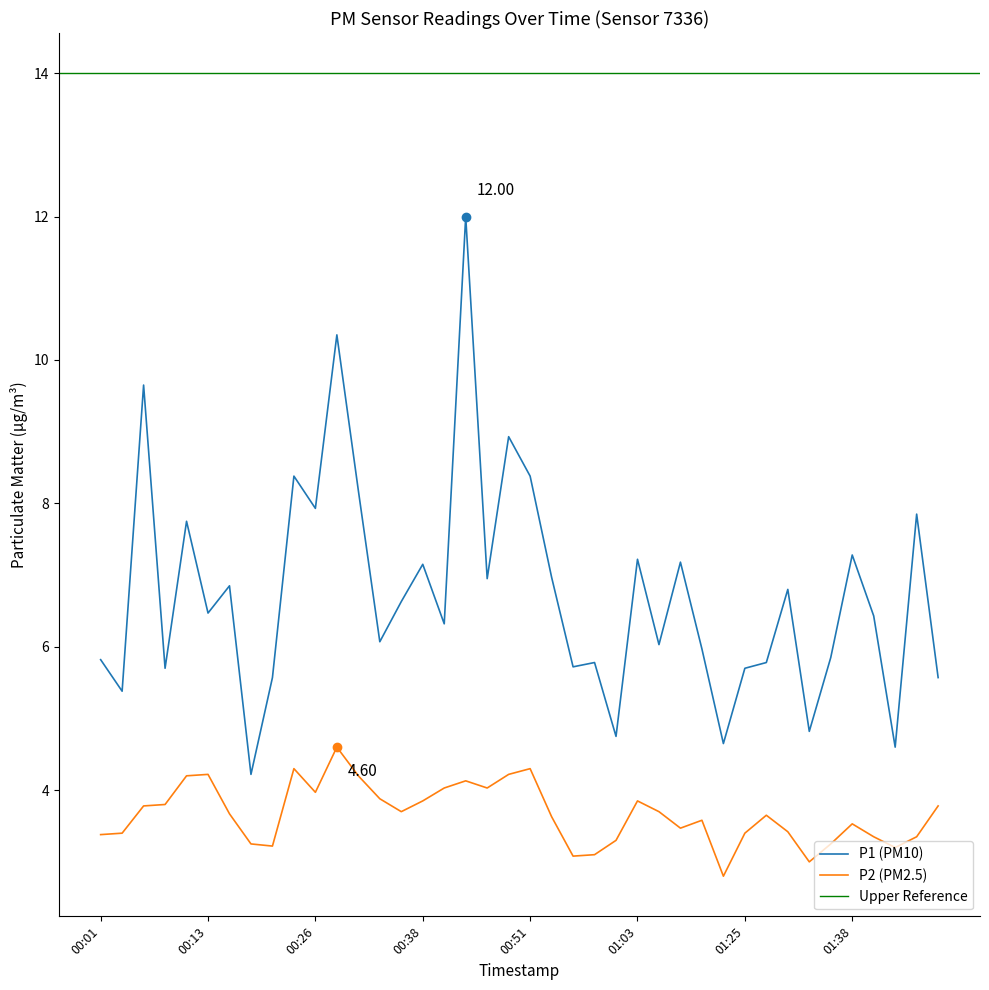

At which category is the sum across all series the highest?

00:43